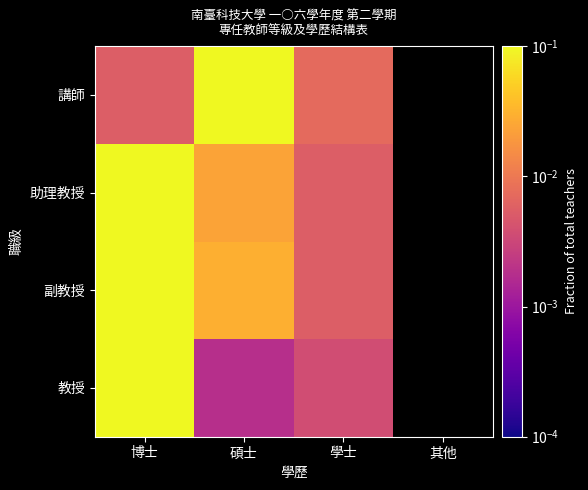

List the series in order of their overall mean, lowest first.

教授, 副教授, 助理教授, 講師